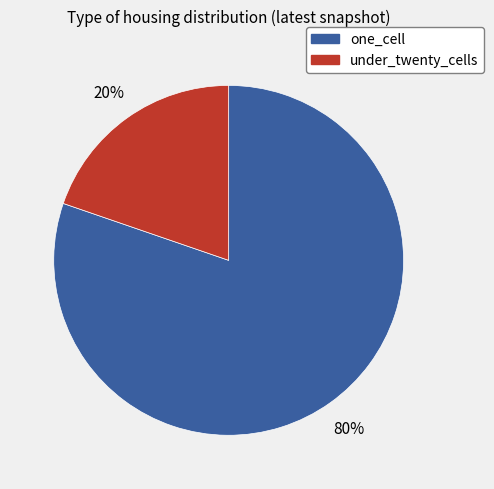

Is there any slice that represents more than half of the pie?

Yes